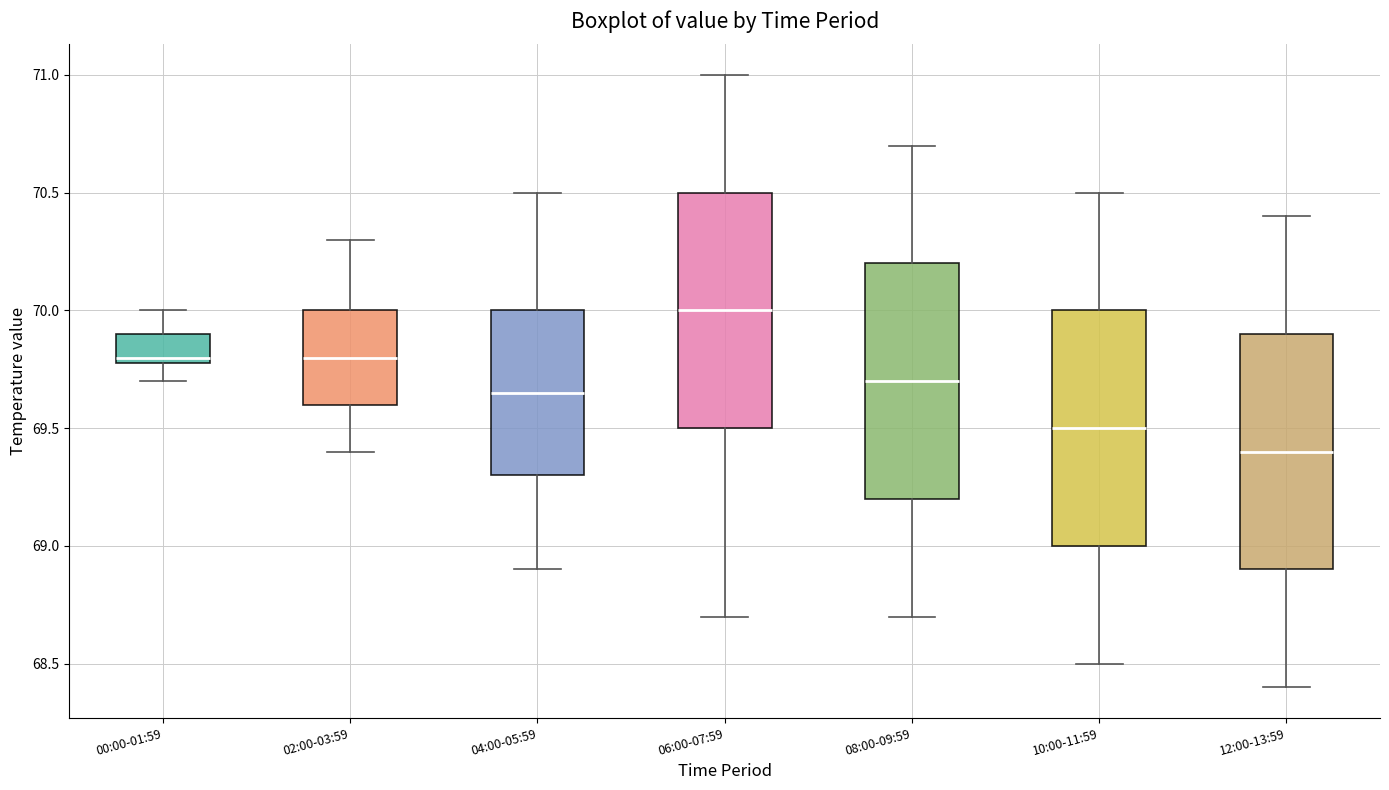

Reading left to right, read every box against the y-axis: the position of its median line, the range the box covers, and the ends of its whiskers. The values are not printed on the chart, so give them approximately, as read against the axis.

00:00-01:59: median 69.80 (just above the box's lower edge), box 69.80 to 69.90, whiskers 69.70 to 70.00
02:00-03:59: median 69.80, box 69.60 to 70.00, whiskers 69.40 to 70.30
04:00-05:59: median 69.65, box 69.30 to 70.00, whiskers 68.90 to 70.50
06:00-07:59: median 70.00, box 69.50 to 70.50, whiskers 68.70 to 71.00
08:00-09:59: median 69.70, box 69.20 to 70.20, whiskers 68.70 to 70.70
10:00-11:59: median 69.50, box 69.00 to 70.00, whiskers 68.50 to 70.50
12:00-13:59: median 69.40, box 68.90 to 69.90, whiskers 68.40 to 70.40